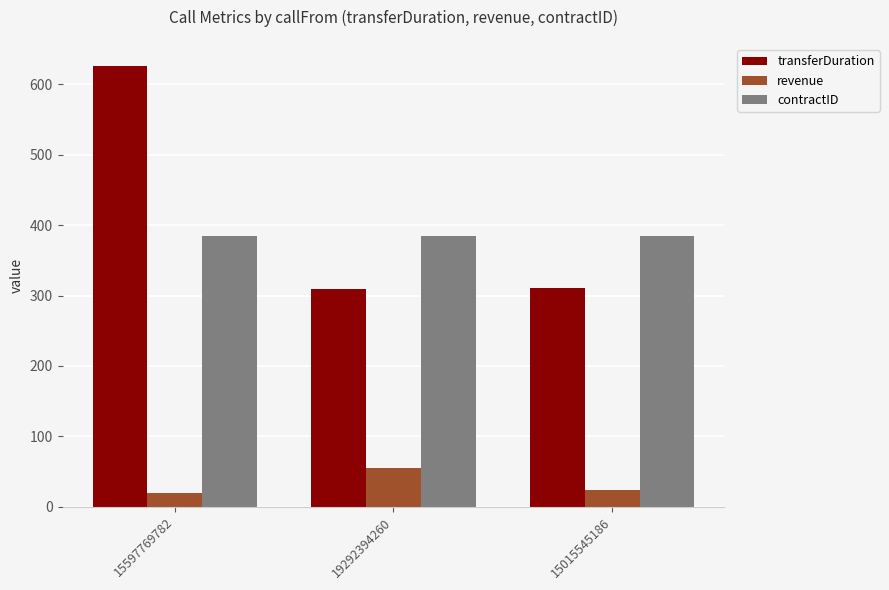

What is the difference between the highest and lowest values at 19292394260?

329.6